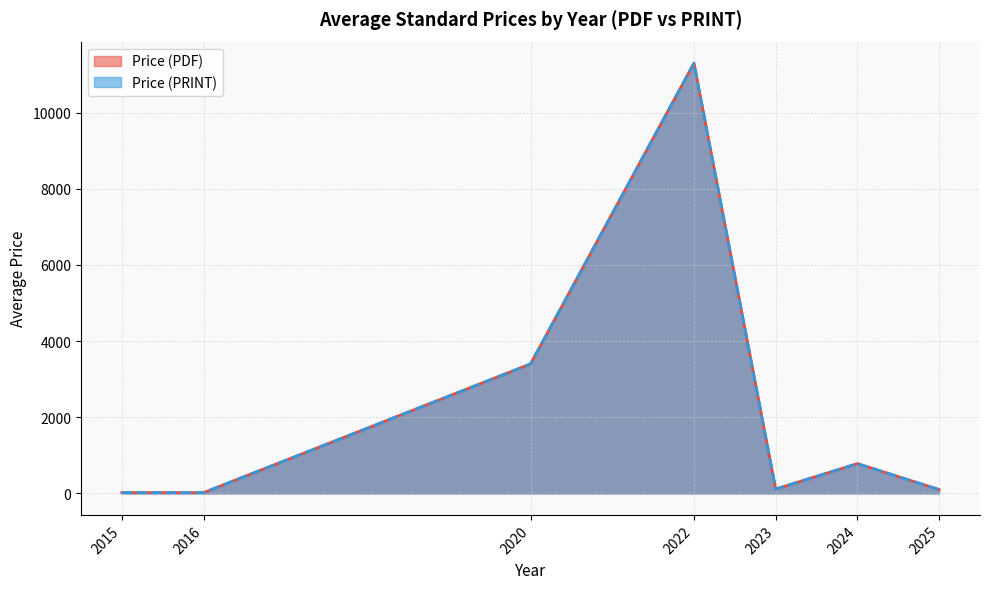

True or false: Price (PRINT) and Price (PDF) intersect in this chart.

False